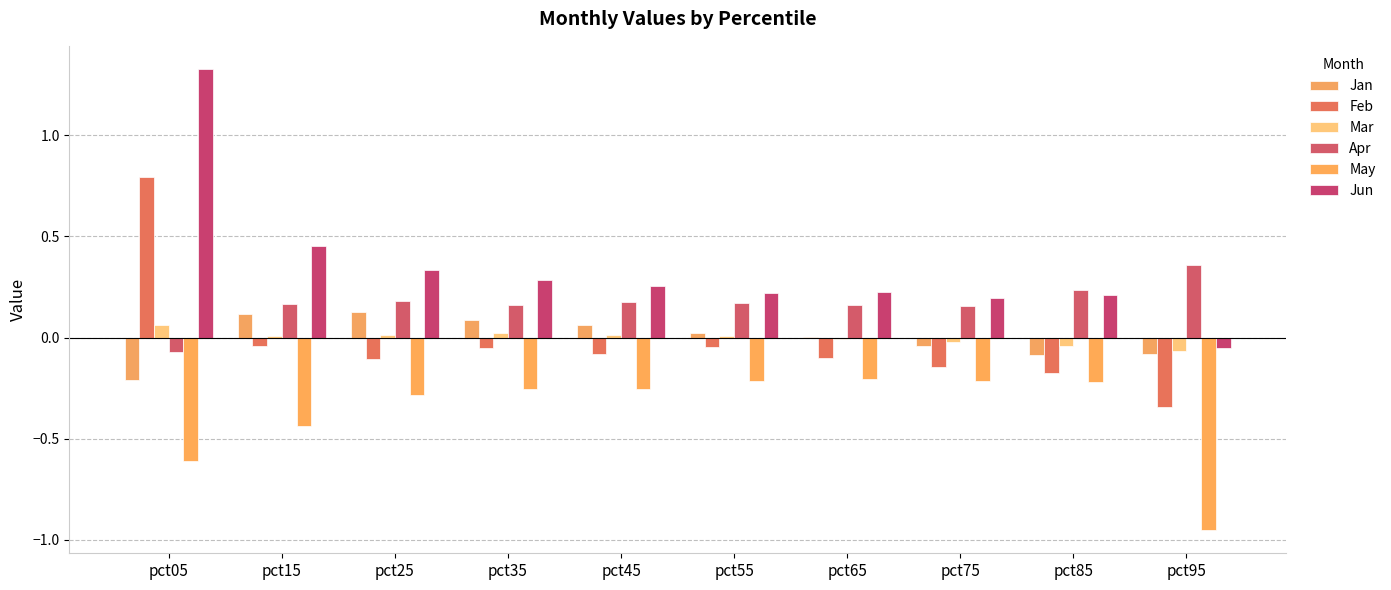

Which has a higher value, pct15 or pct55?

pct15